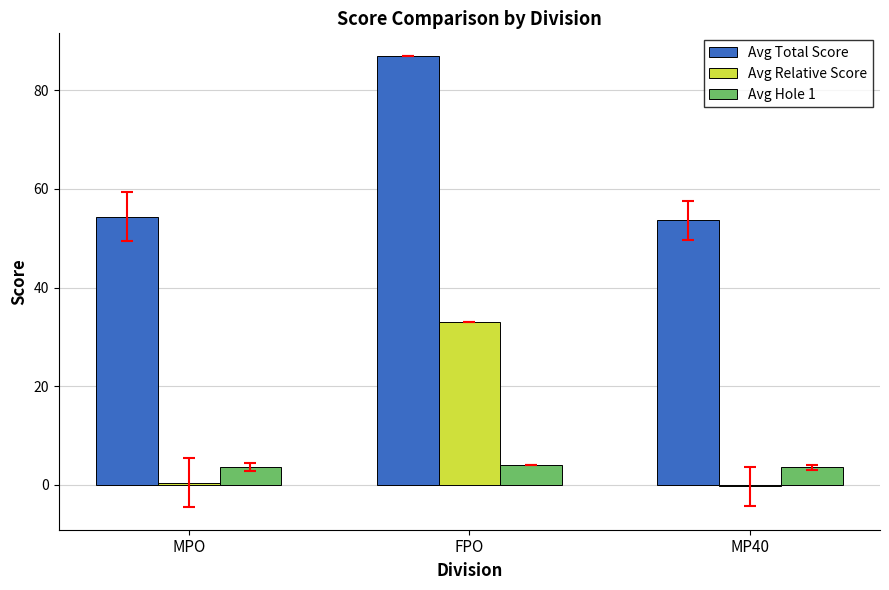

What is the label of the 1st bar from the right?

MP40